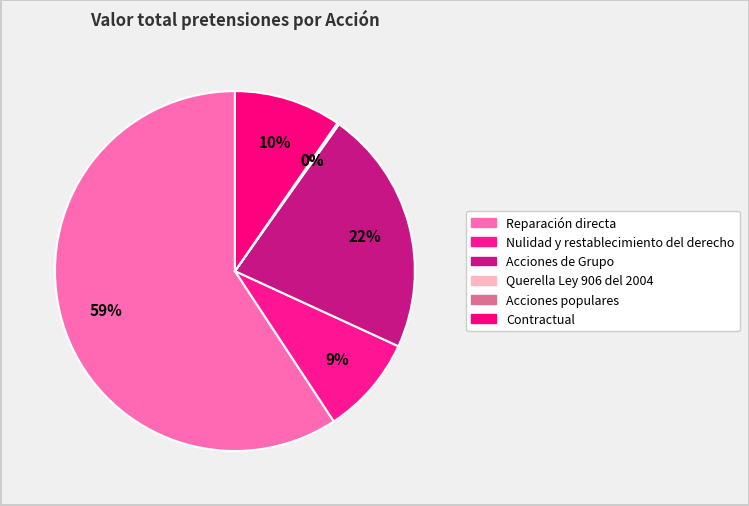

Is it true that Reparación directa is 59% of the pie?

True